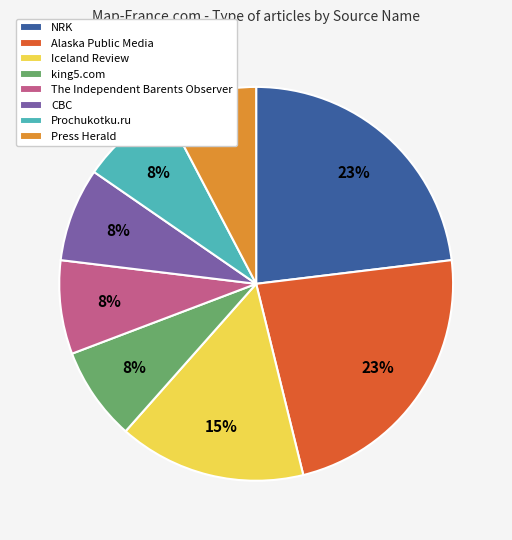

To the nearest percent, what is the difference between the largest and smallest slice percentages?

15%